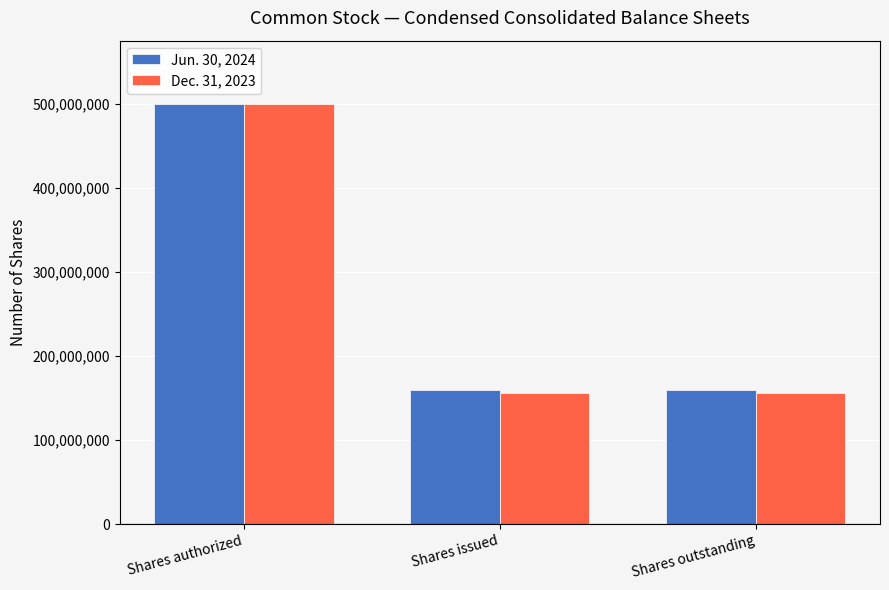

What is the average value of the Jun. 30, 2024 series?

273200000